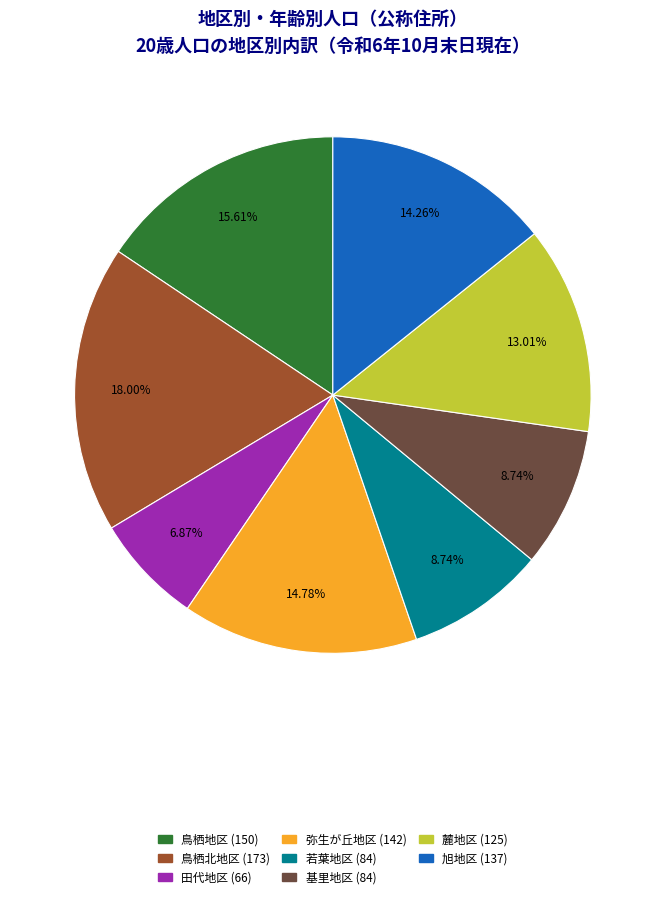

Is it true that 鳥栖地区 is 3% of the pie?

False